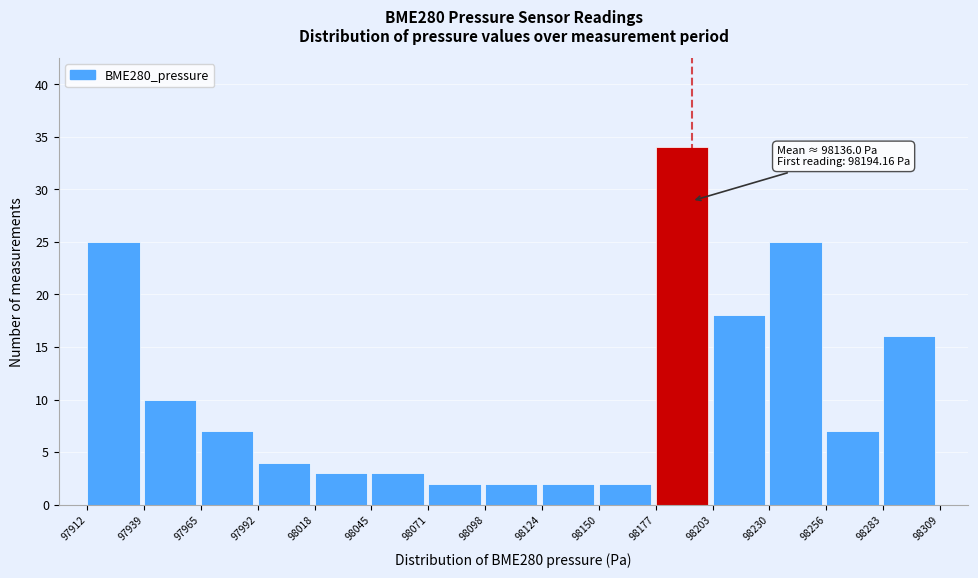

Over which range of the x-axis is the bar tallest?

98177 to 98203